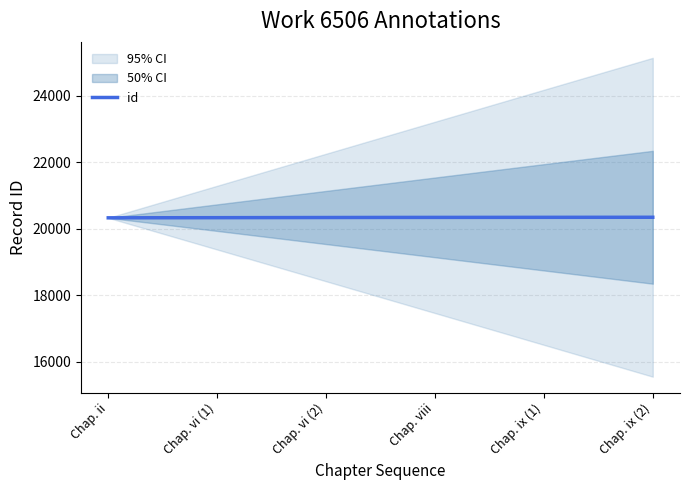

Reading left to right, list all the values displayed in this chart.

20326	20335	20336	20339	20343	20344